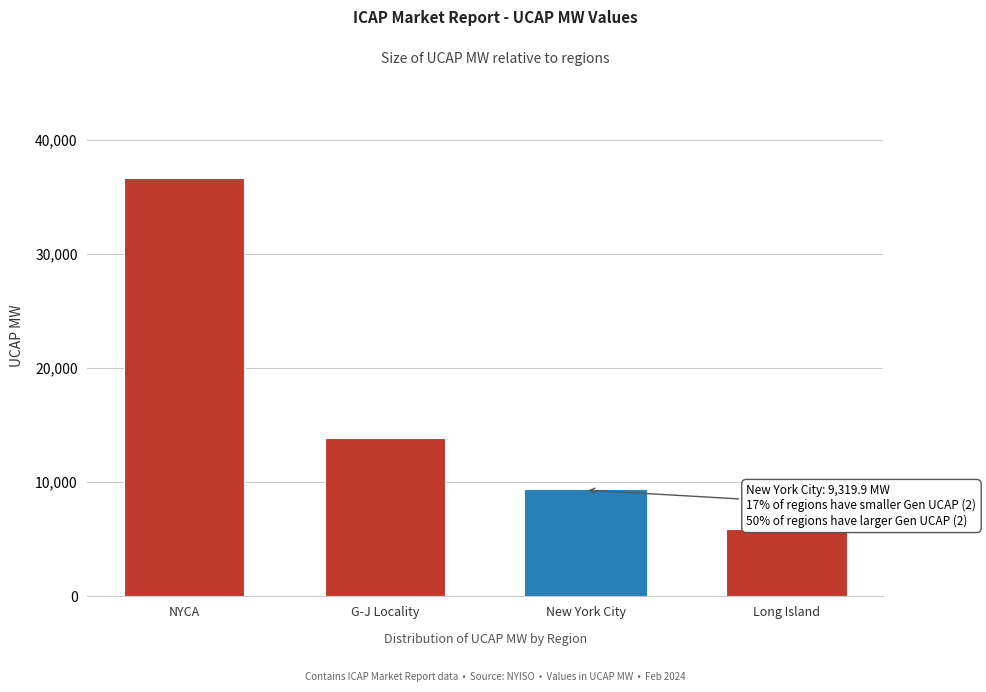

Reading left to right, list all the values displayed in this chart.

NYCA=36624.9	G-J Locality=13850.4	New York City=9319.9	Long Island=5934.4